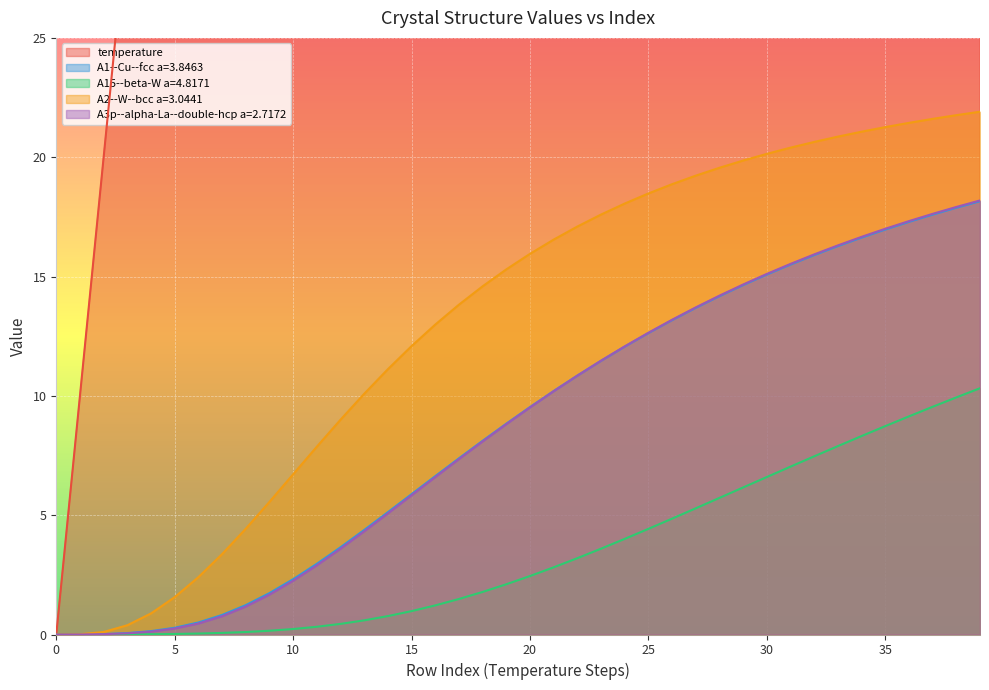

At how many categories does at least one series exceed 220?

17